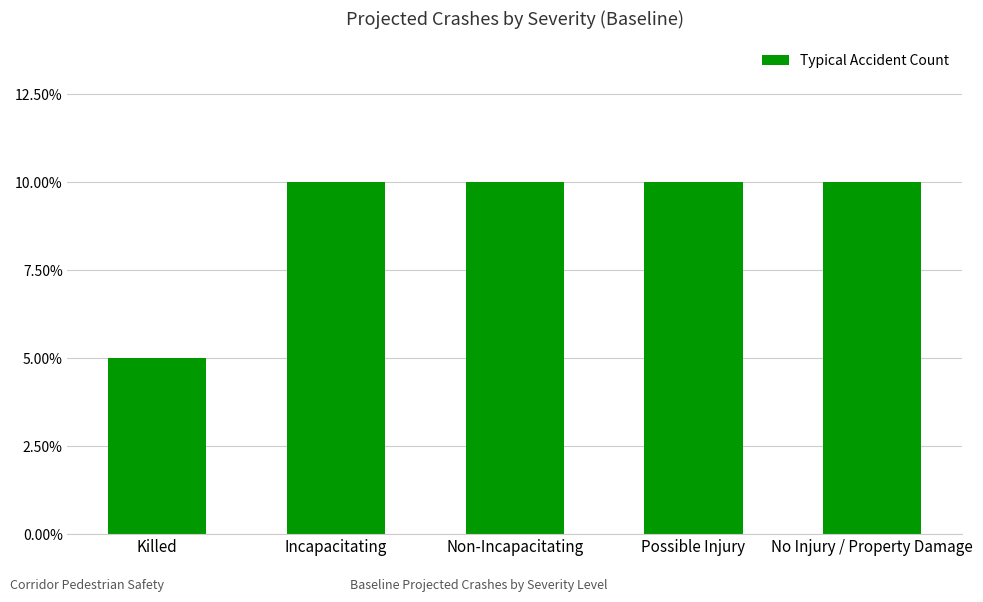

Are the bars horizontal?

No